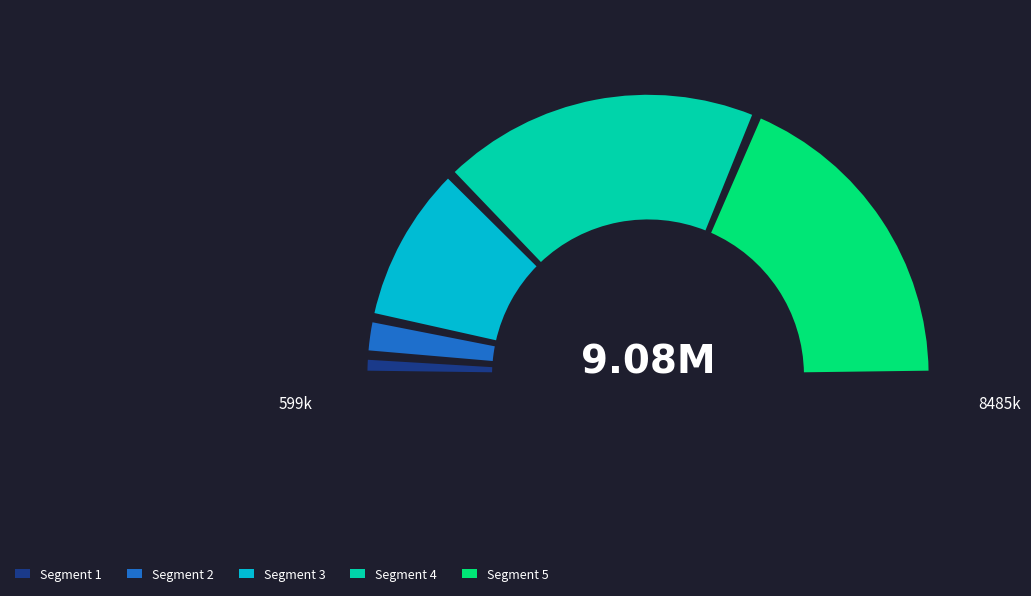

To the nearest percent, what is the combined percentage of Grupo Operativo PURINAS 4.0 and Grupo Operativo FOPRODES?

100%